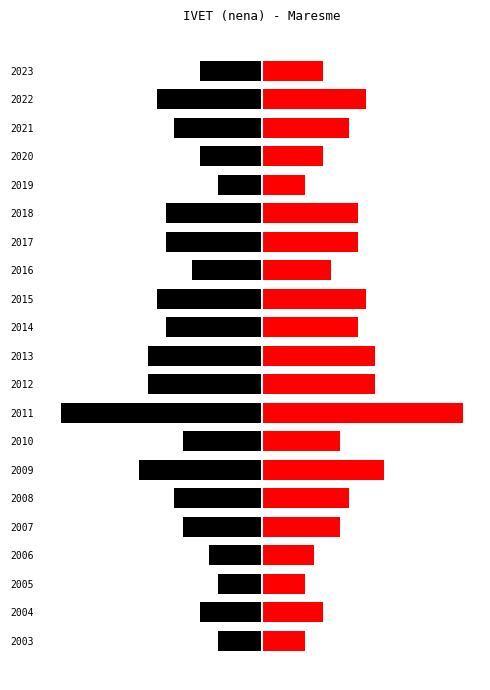

What is the minimum value shown in the chart?

-23